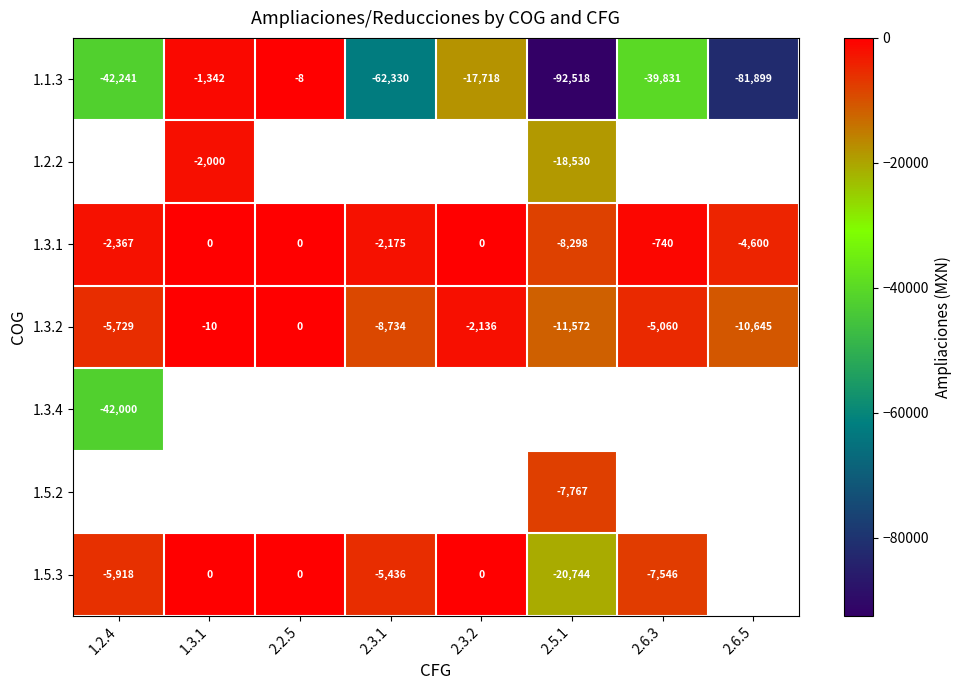

How many categories are shown in the chart?

8